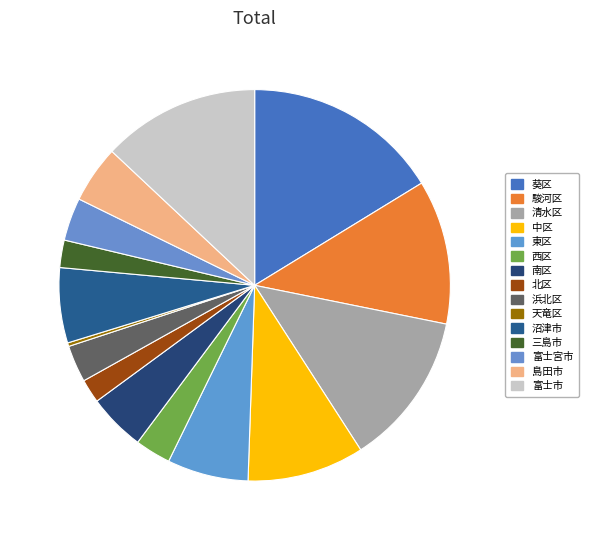

Is it true that 東区 is 7% of the pie?

True